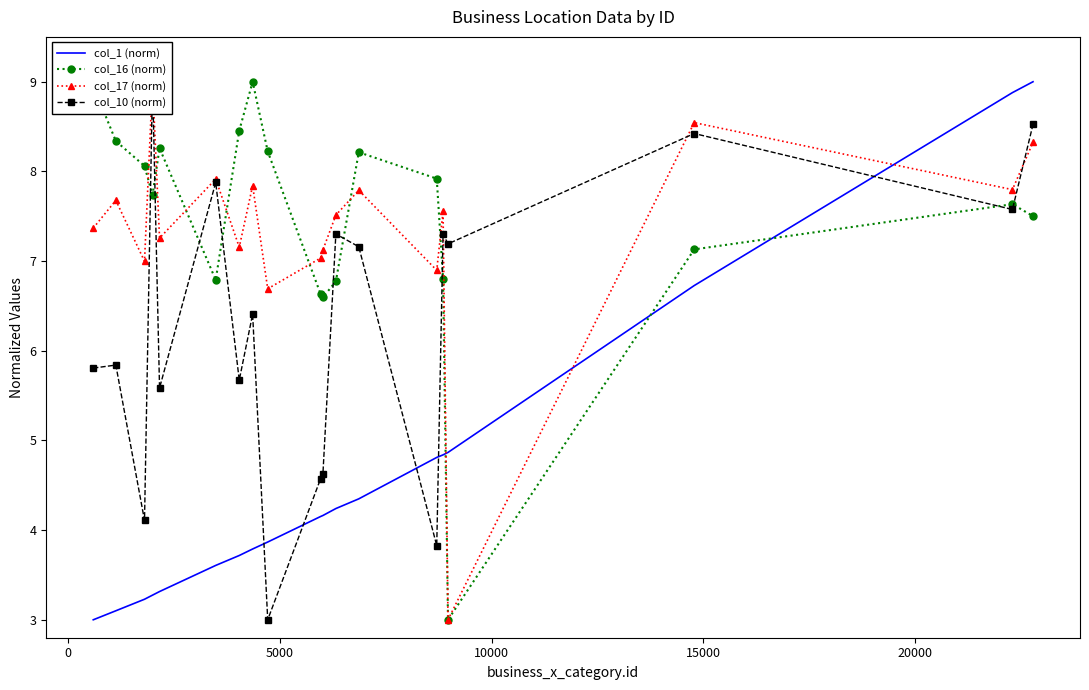

Reading right to left, transcribe all the data shown in this chart.

col_1 (norm): 9.0	8.9	6.7	4.9	4.8	4.8	4.3	4.2	4.2	4.2	3.9	3.8	3.7	3.6	3.3	3.3	3.2	3.1	3.0
col_16 (norm): 7.5	7.6	7.1	3.0	6.8	7.9	8.2	6.8	6.6	6.6	8.2	9.0	8.5	6.8	8.3	7.7	8.1	8.3	9.0
col_17 (norm): 8.3	7.8	8.5	3.0	7.6	6.9	7.8	7.5	7.1	7.0	6.7	7.8	7.2	7.9	7.3	9.0	7.0	7.7	7.4
col_10 (norm): 8.5	7.6	8.4	7.2	7.3	3.8	7.2	7.3	4.6	4.6	3.0	6.4	5.7	7.9	5.6	9.0	4.1	5.8	5.8